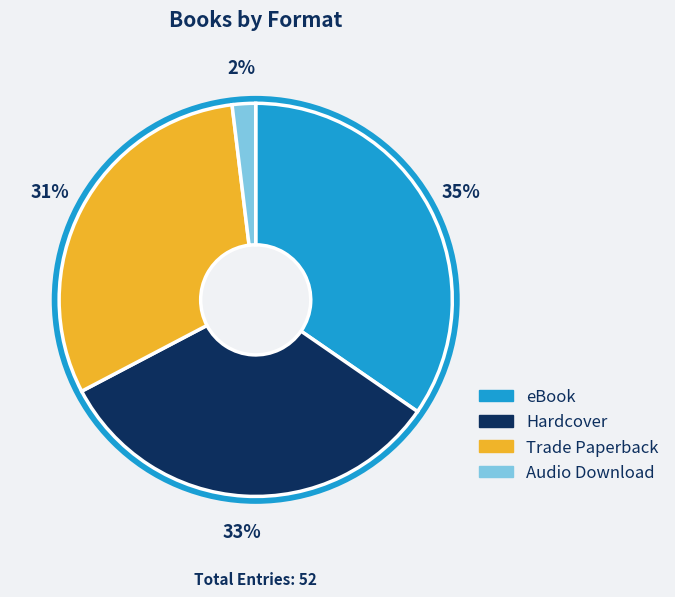

Which category has the smallest portion of the pie?

Audio Download